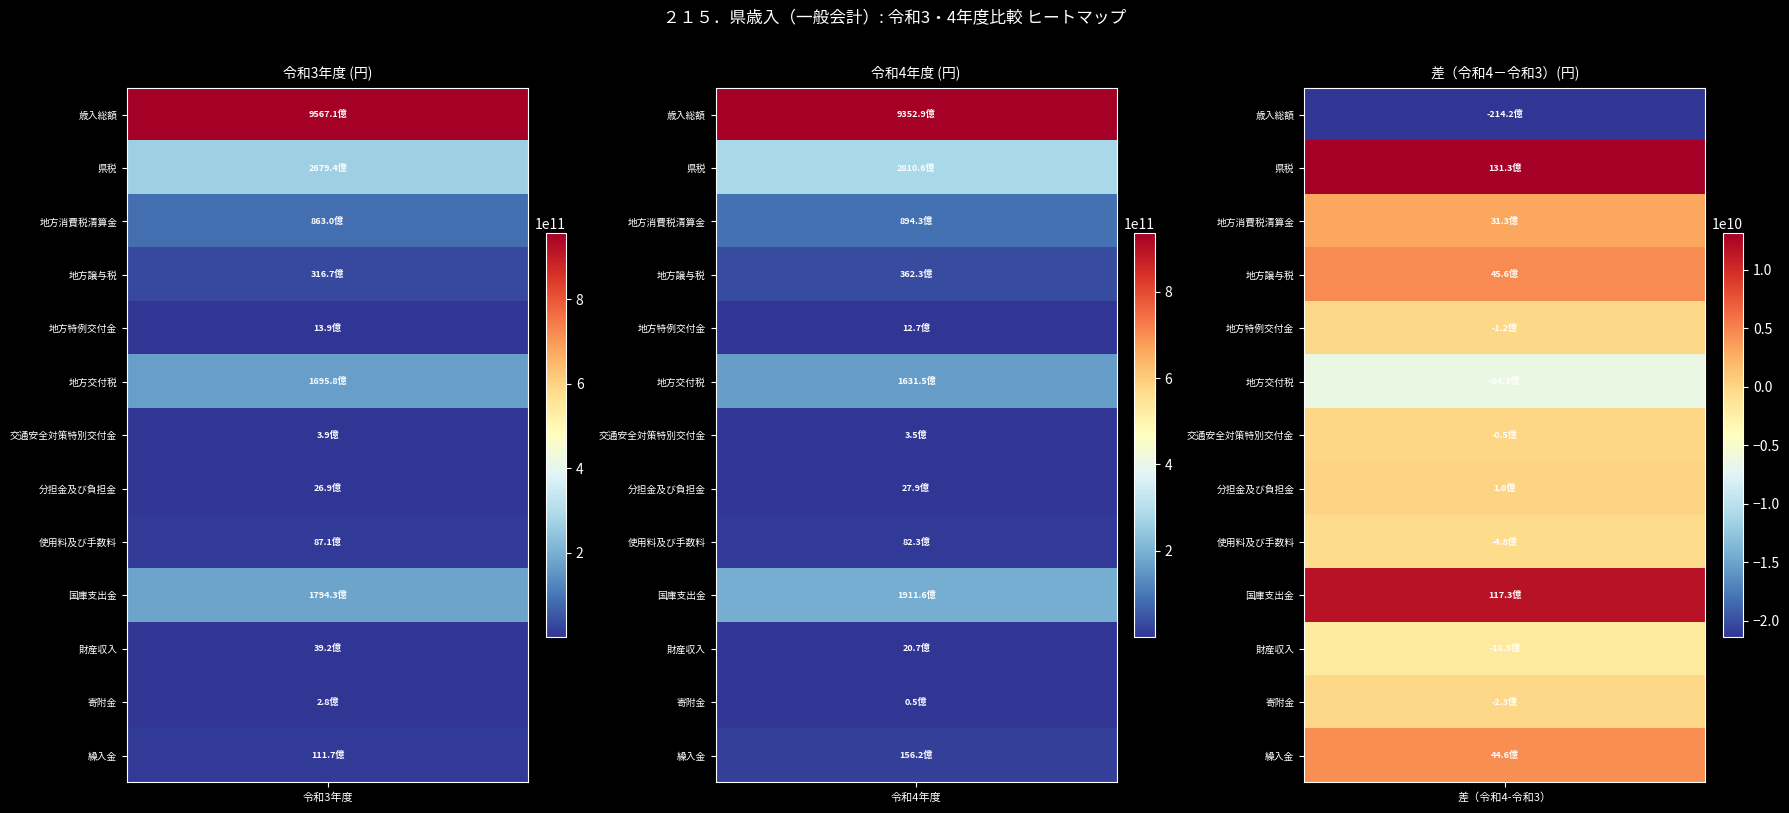

What is the total value across all series at 9?

382317522496